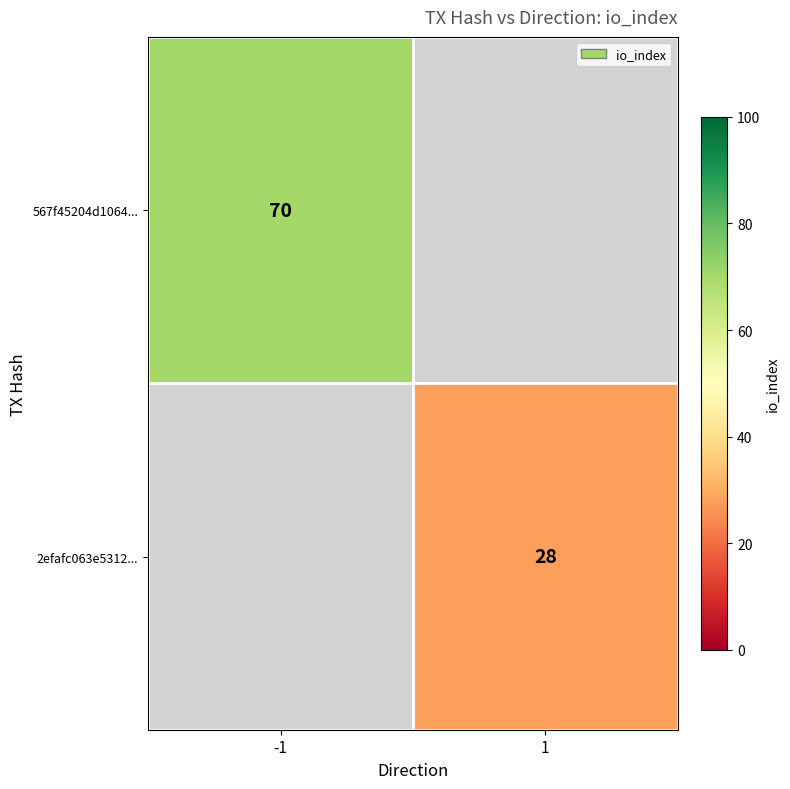

What is the greatest value displayed?

70.0